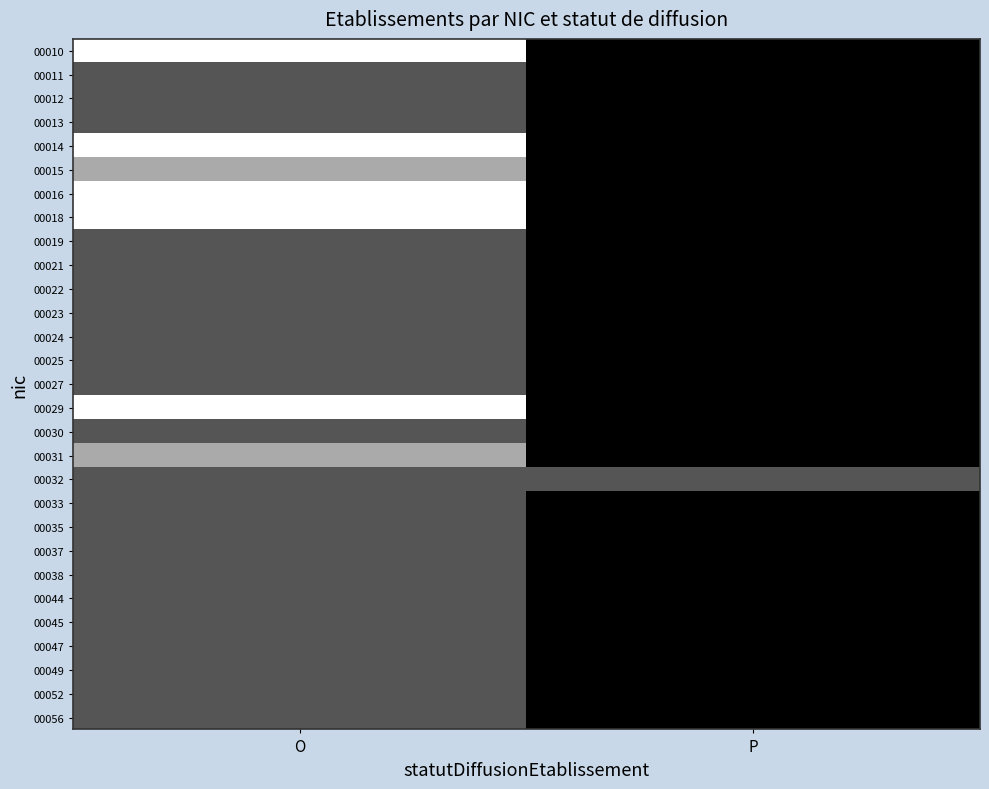

Rank the series at P from highest to lowest value.

00032, 00010, 00011, 00012, 00013, 00014, 00015, 00016, 00018, 00019, 00021, 00022, 00023, 00024, 00025, 00027, 00029, 00030, 00031, 00033, 00035, 00037, 00038, 00044, 00045, 00047, 00049, 00052, 00056